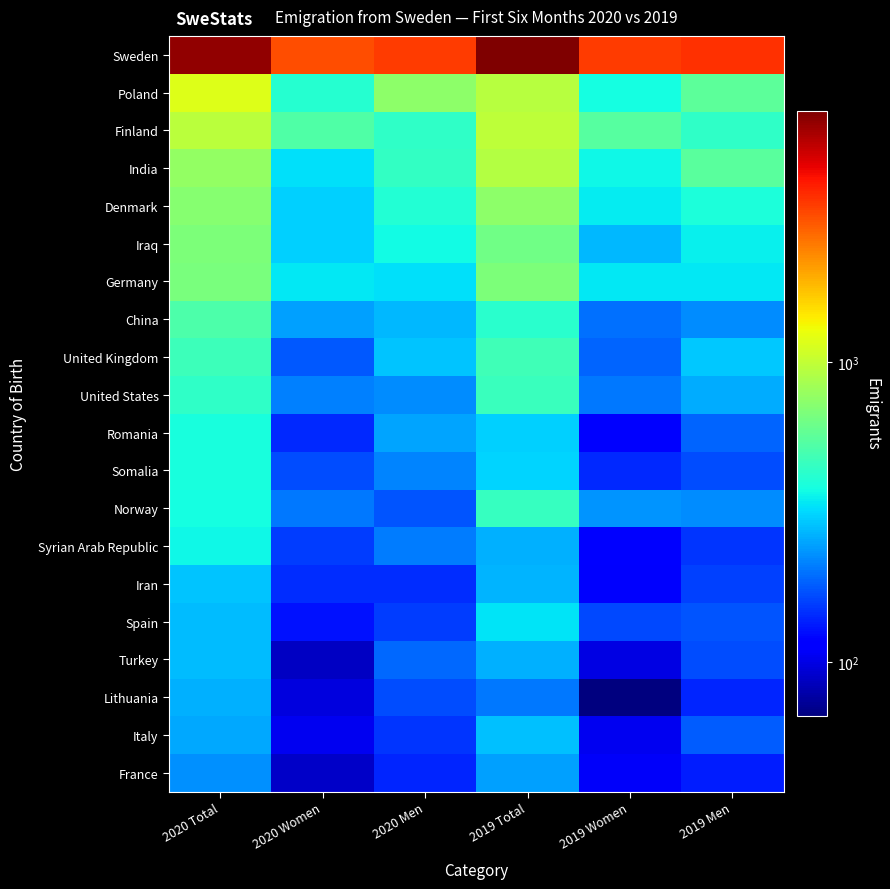

What is the smallest value displayed?

66